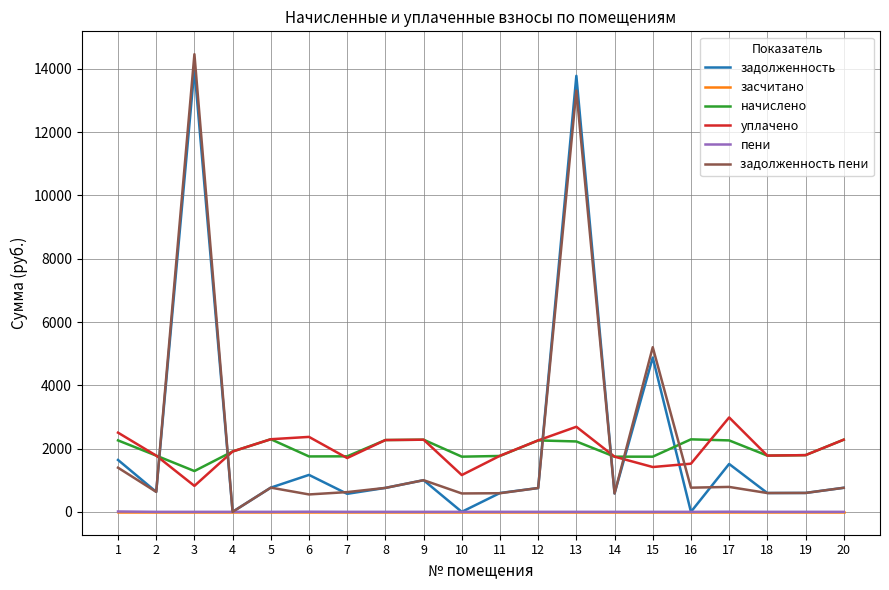

What is the difference between the задолженность values at 8 and 9?

244.3